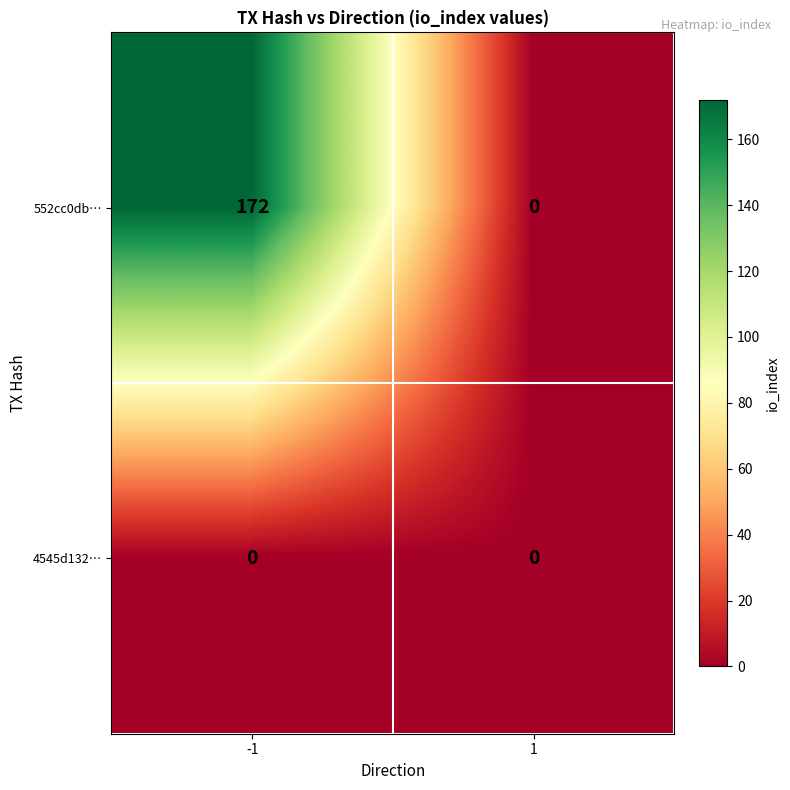

The 552cc0db… series shows 68 at 1. True or false?

False